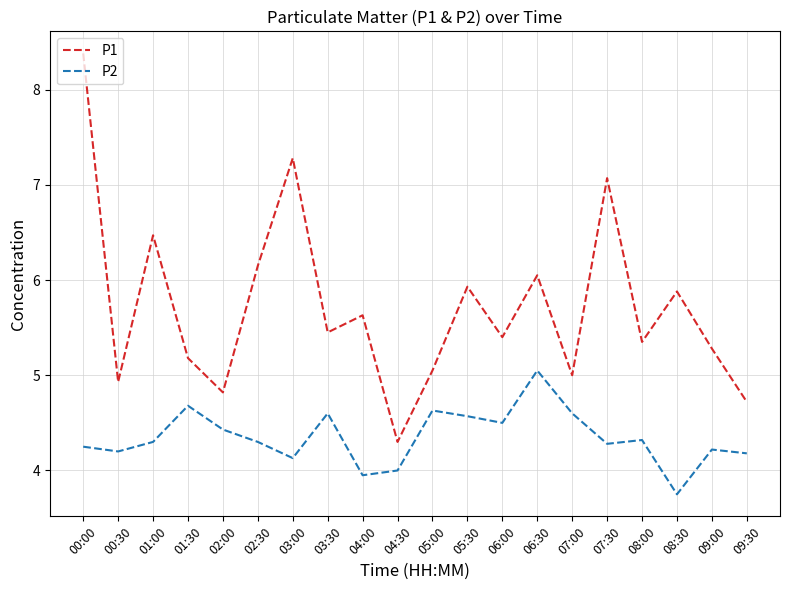

At which category does P2 reach its first local peak?

01:30